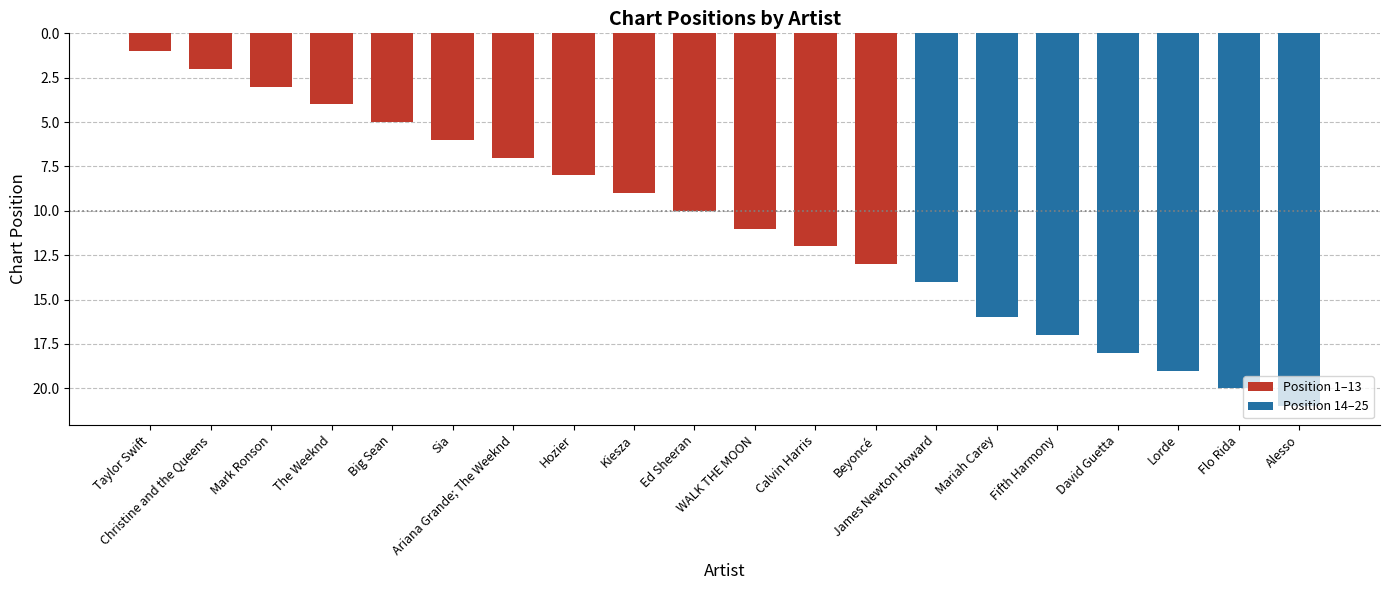

What is the sum of all values?

216